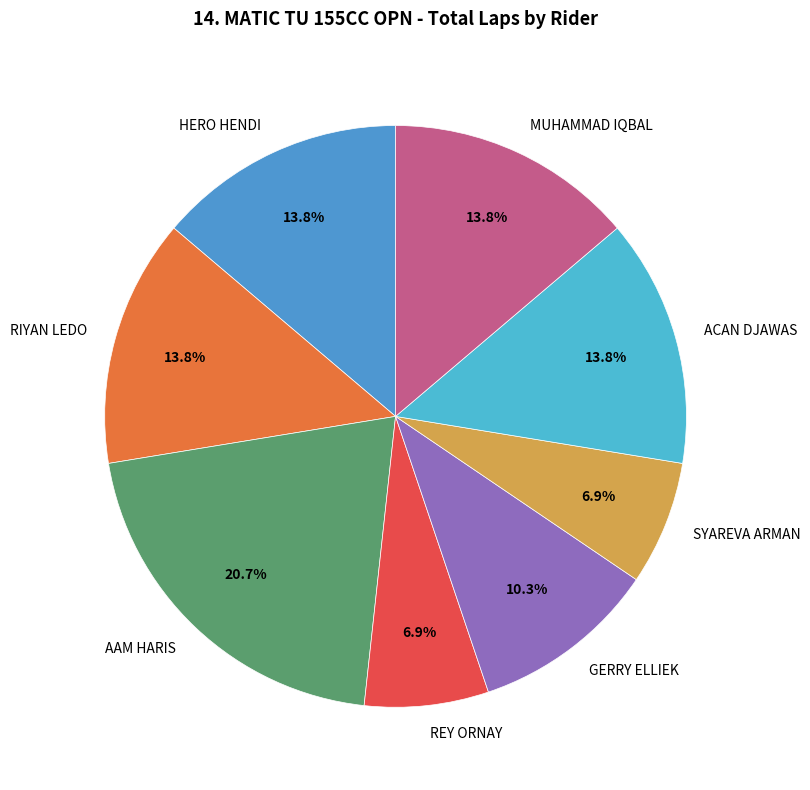

Count the number of slices in the pie.

8